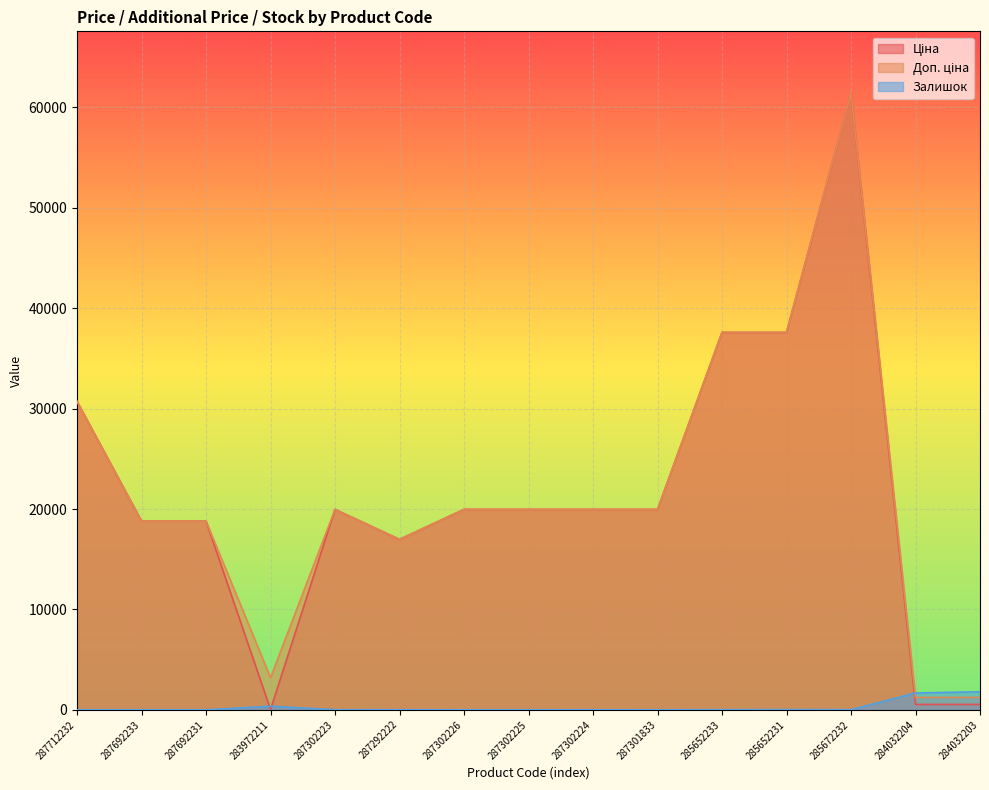

At which category does the chart reach its minimum across all series?

287712232